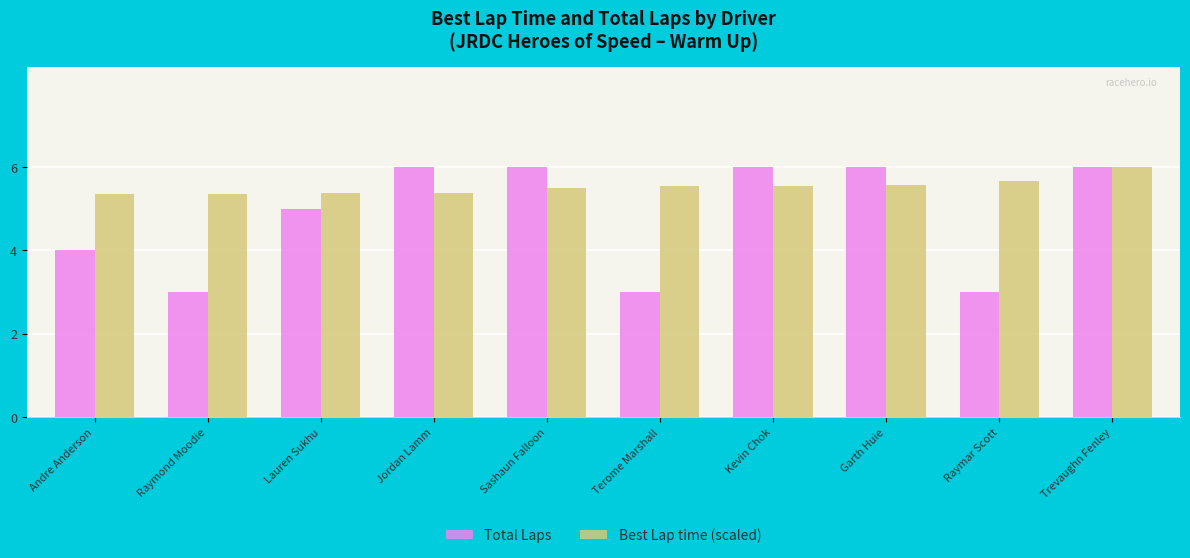

Reading left to right, extract all data points from this chart.

Total Laps: 4.0	3.0	5.0	6.0	6.0	3.0	6.0	6.0	3.0	6.0
Best Lap time (scaled): 5.4	5.4	5.4	5.4	5.5	5.6	5.6	5.6	5.7	6.0